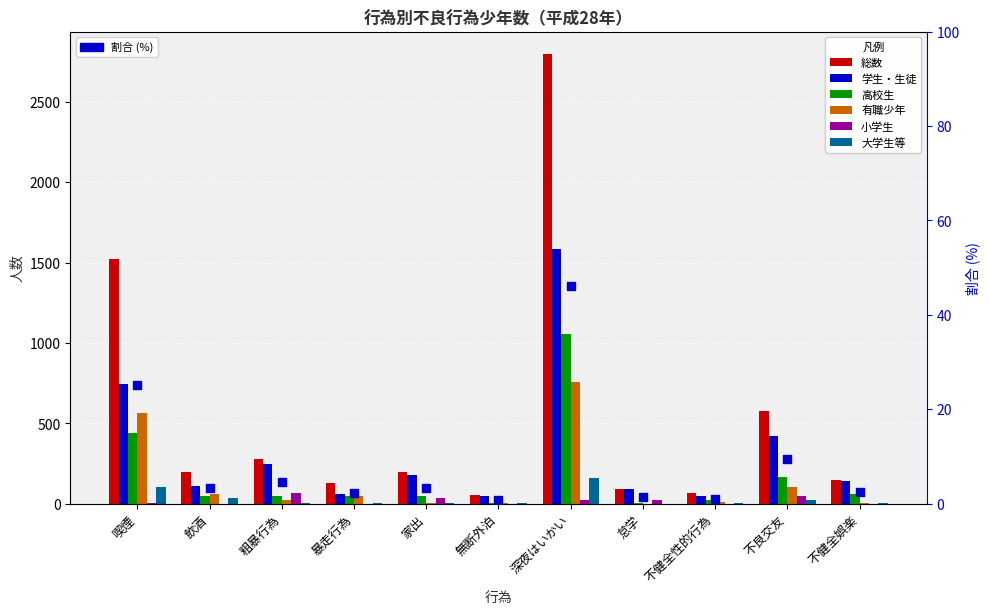

Which series contains the highest Y value?

student